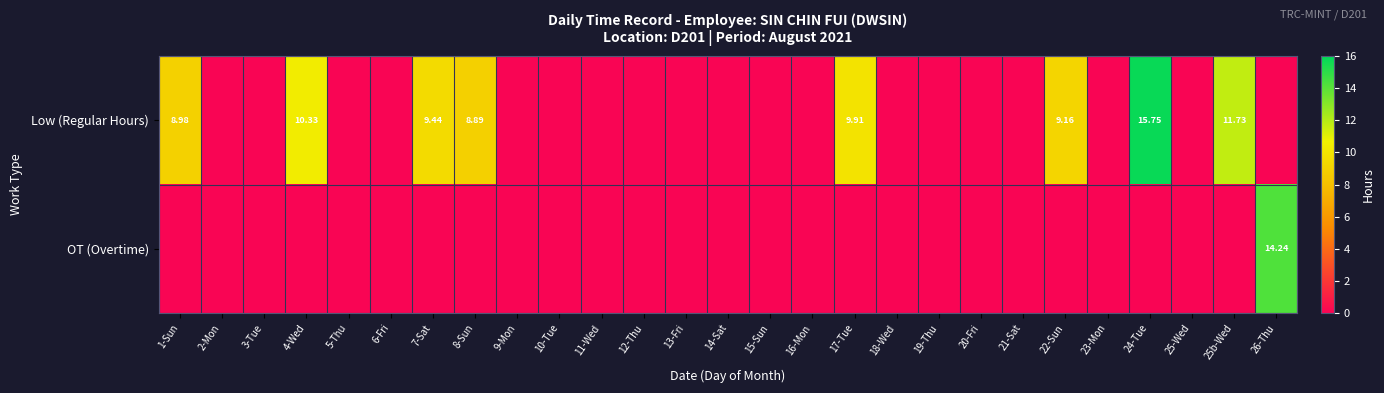

At which category is the sum across all series the highest?

24-Tue